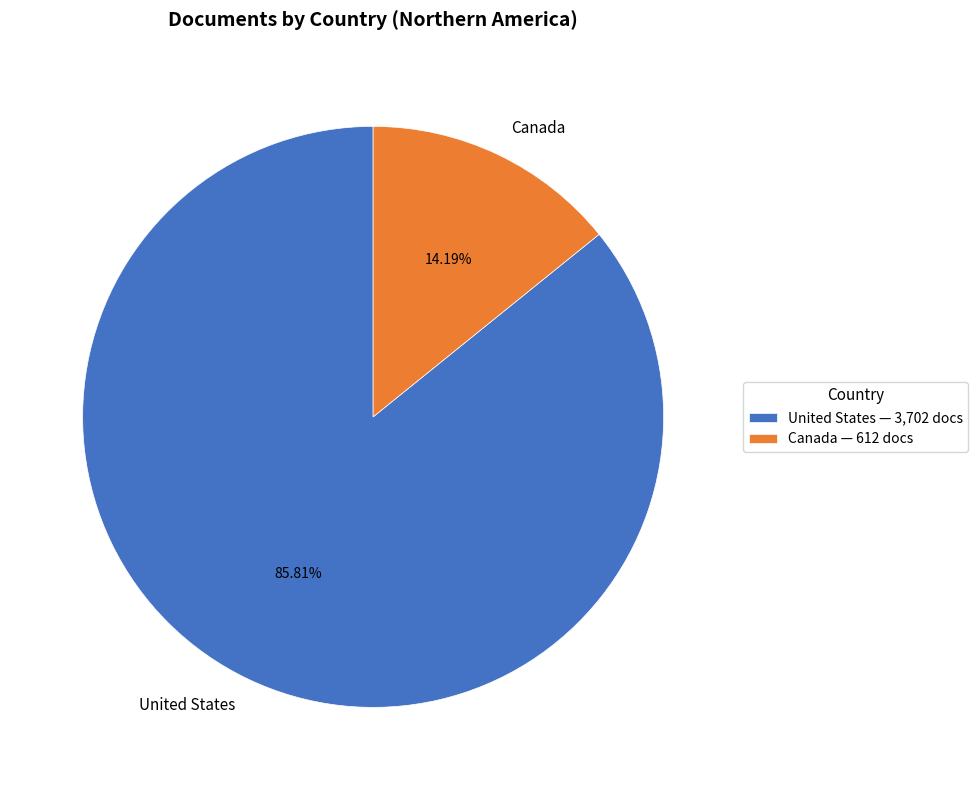

Is it true that United States is 86% of the pie?

True